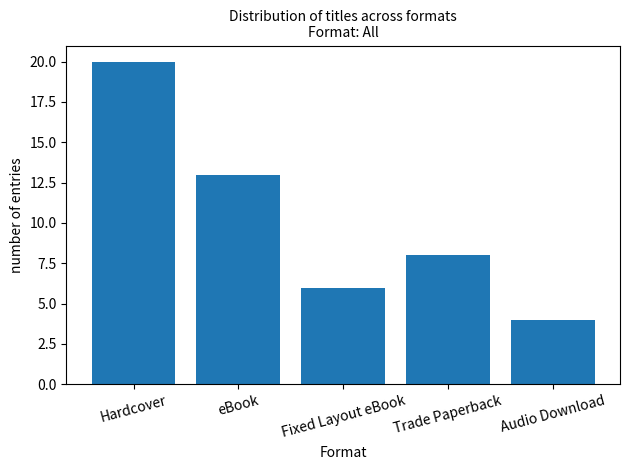

What is the label of the 2nd bar from the left?

eBook